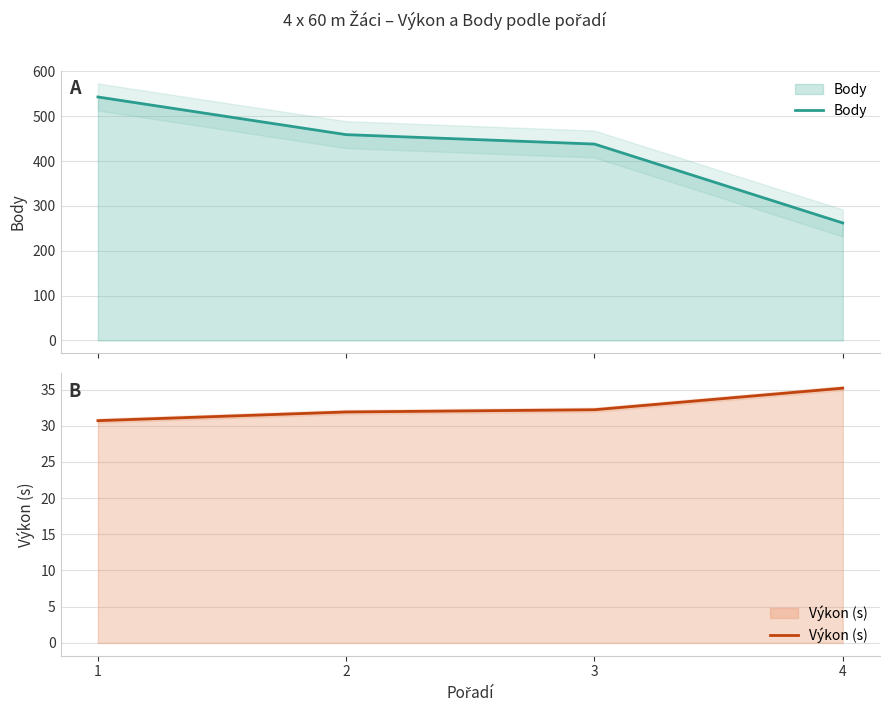

What is the value of the Body point at the 3rd from the left?

438.0